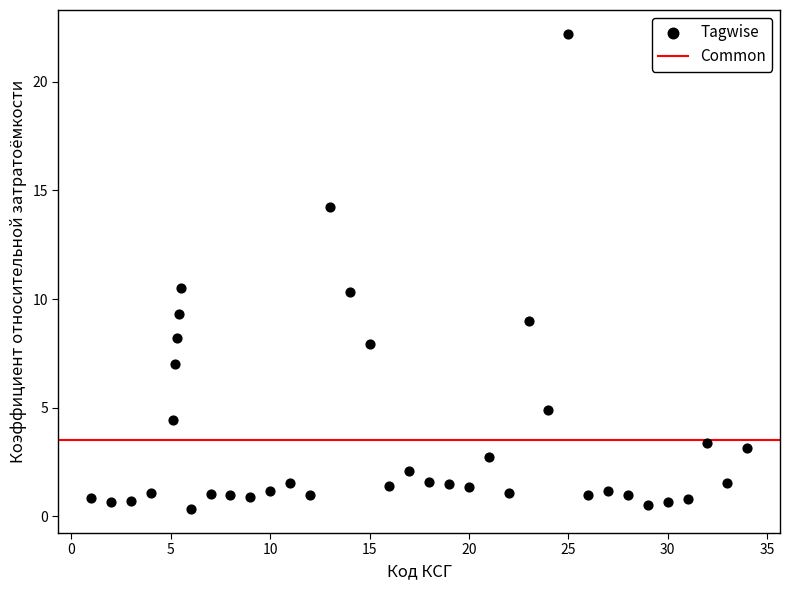

What is the range of Y values (max minus min)?

21.9